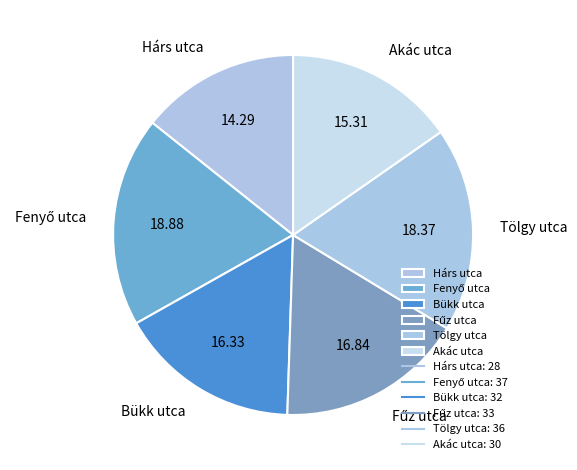

Which slice is the smallest?

Hárs utca